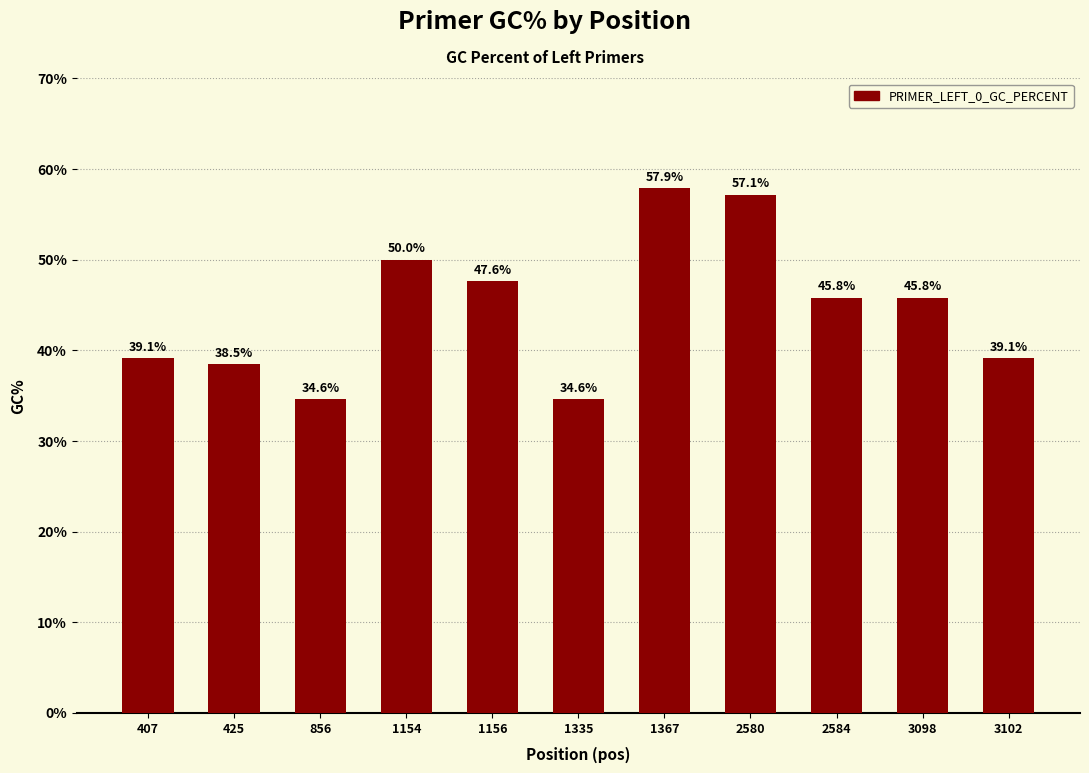

What is the sum of all values?

490.3